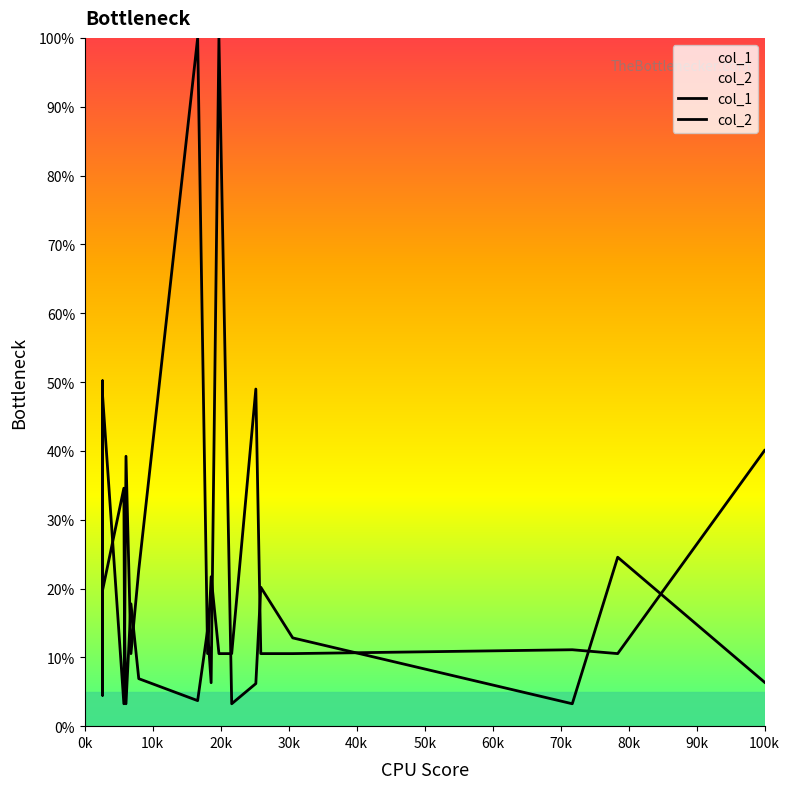

How many series are shown in this chart?

2